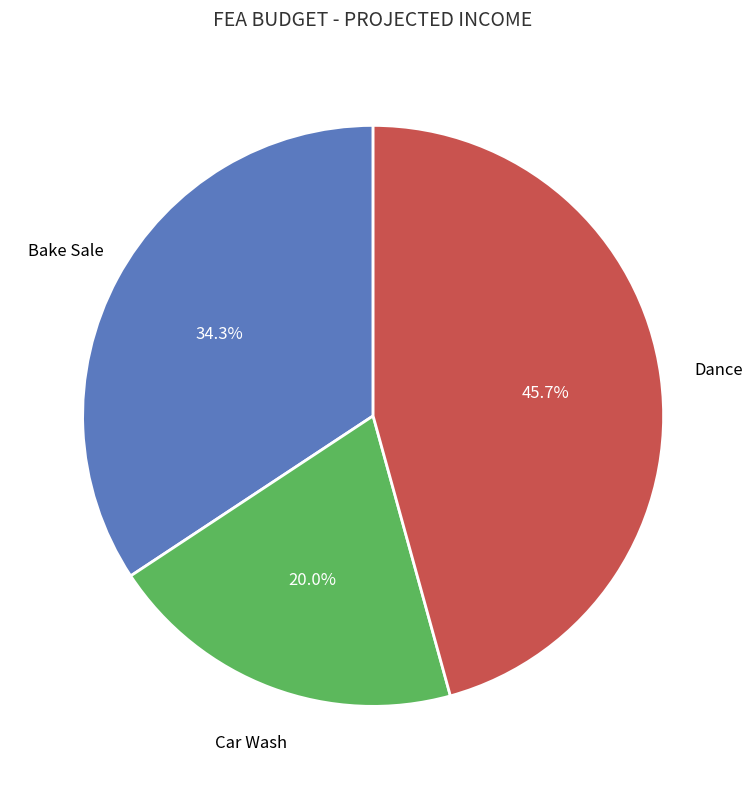

How many segments does this pie chart have?

3